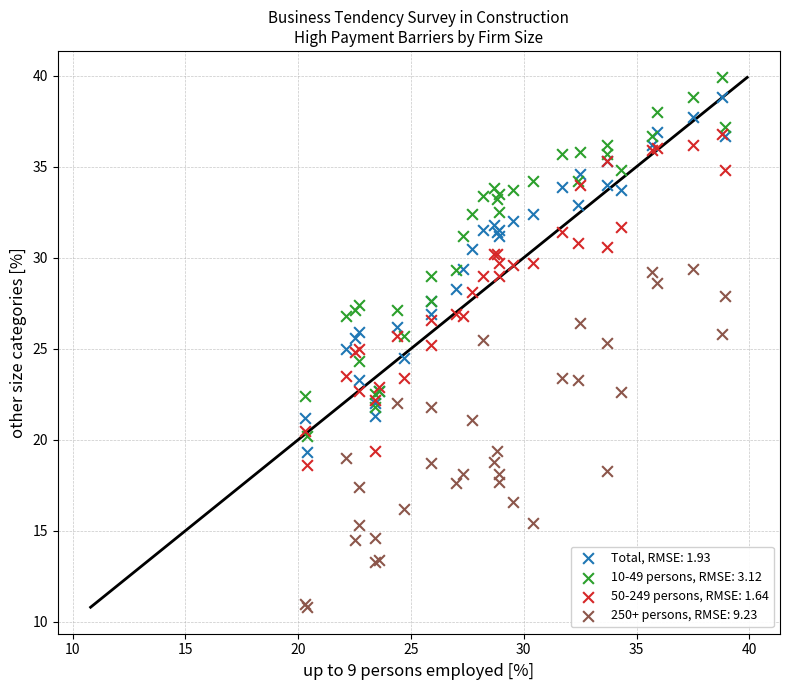

Which series reaches the minimum Y coordinate?

250+ persons, RMSE: 9.23